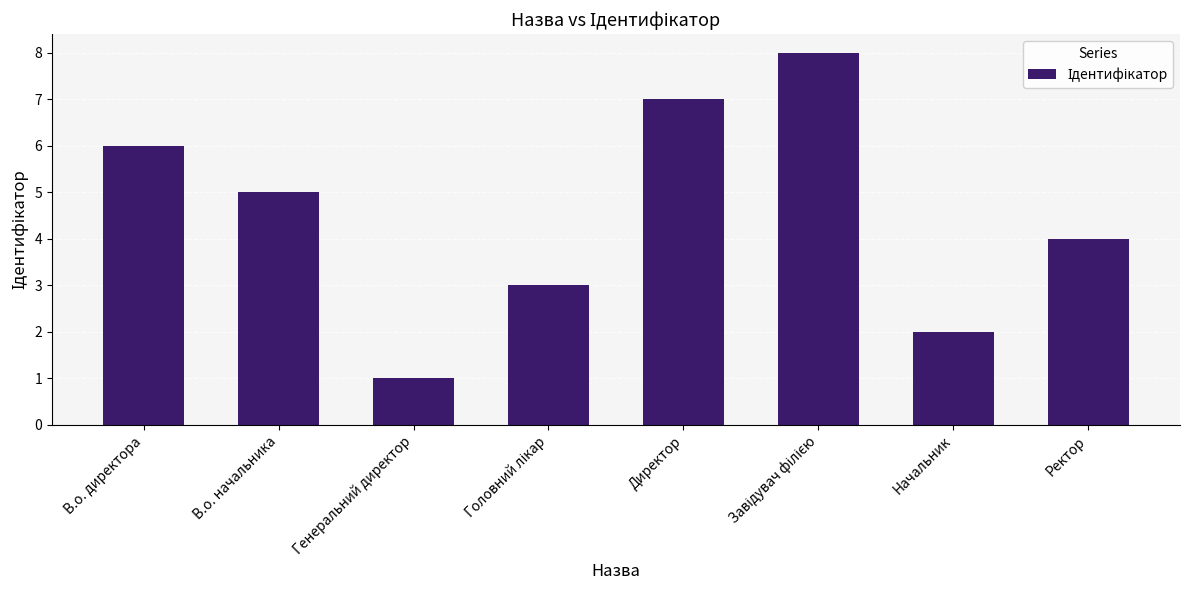

What is the greatest value displayed?

8